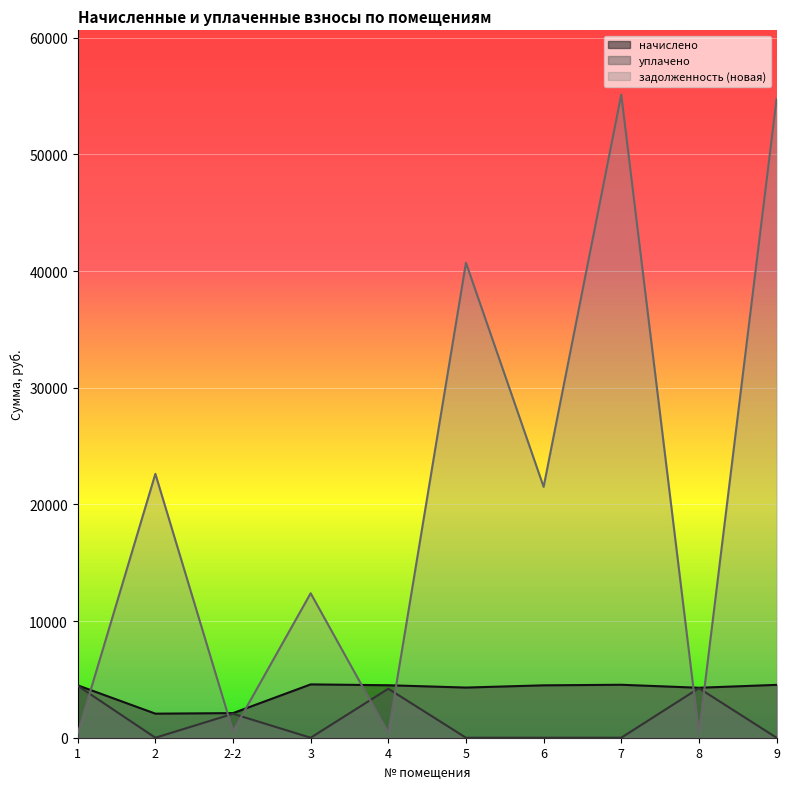

What is the highest value of the уплачено series?

4453.3